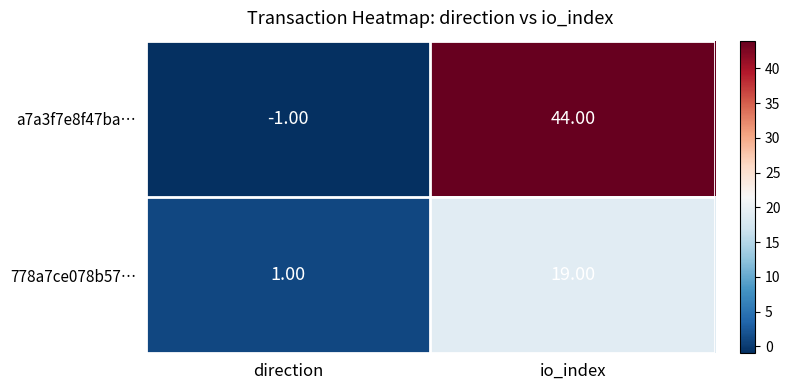

At direction, list the series in order from largest to smallest.

778a7ce078b57…, a7a3f7e8f47ba…